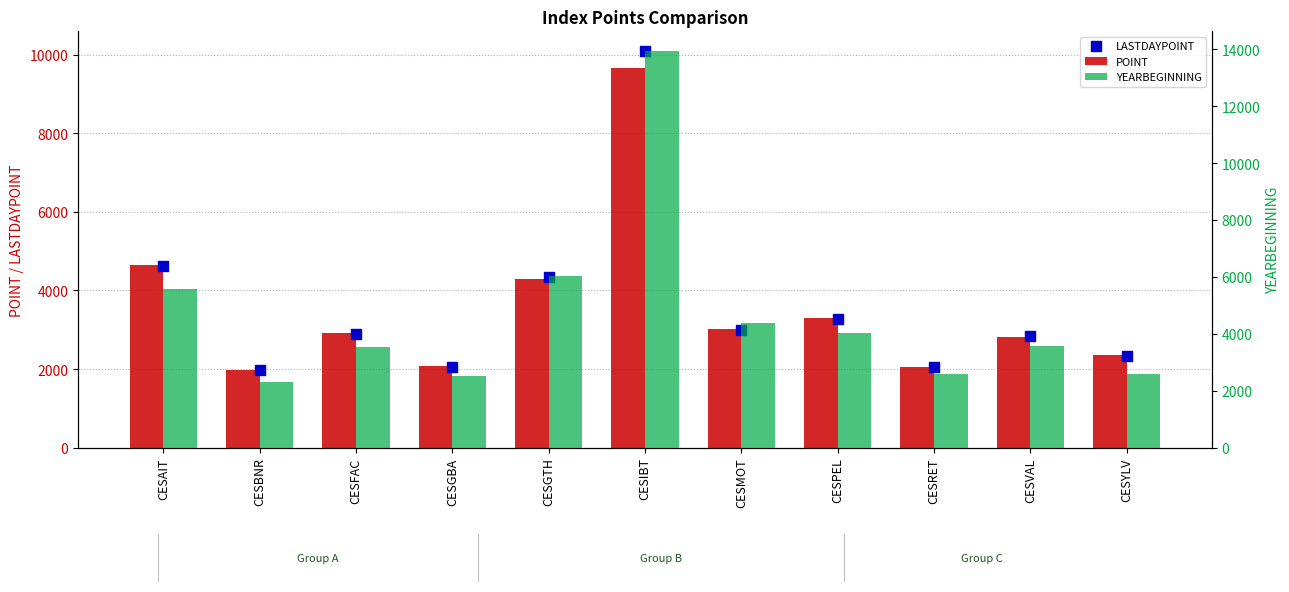

At which category is the sum across all series the highest?

CESIBT